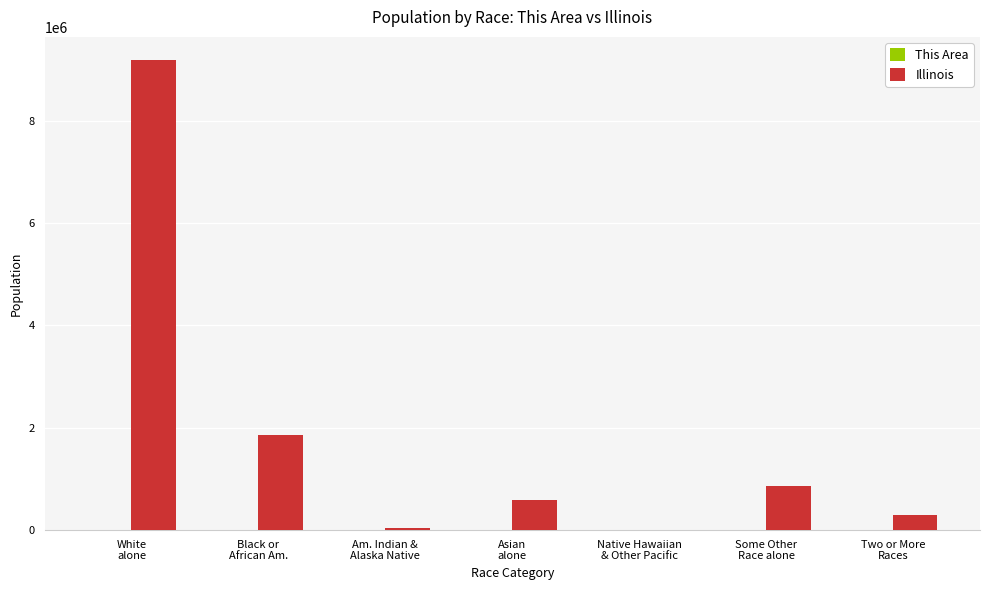

What is the greatest value displayed?

9177877